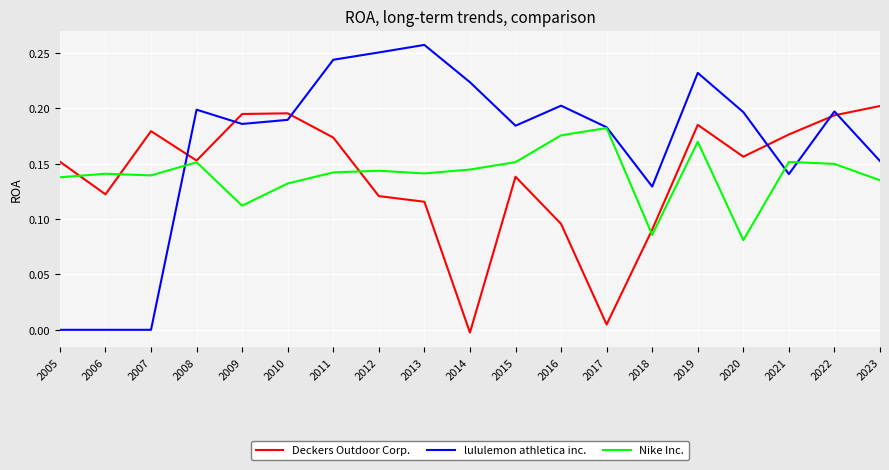

True or false: lululemon athletica inc. has a value of 0.1 at 2022.

False